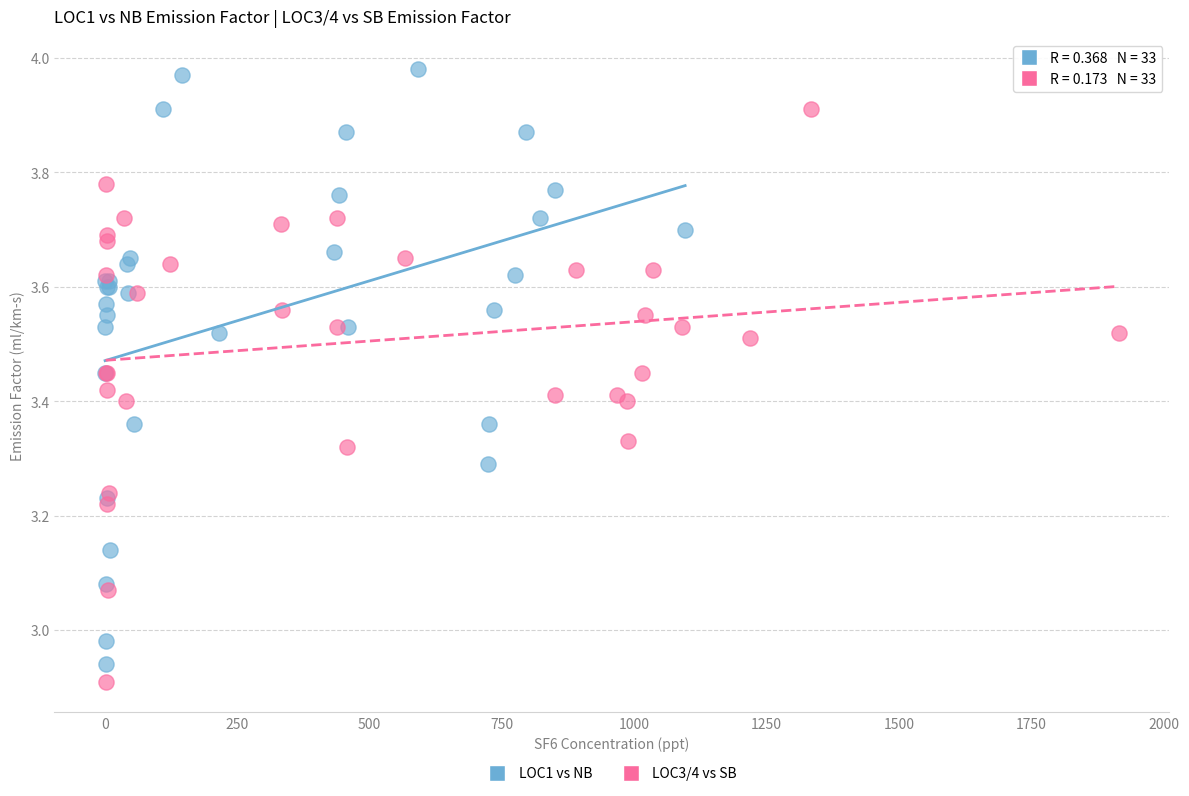

Which series contains the highest Y value?

LOC1 vs NB